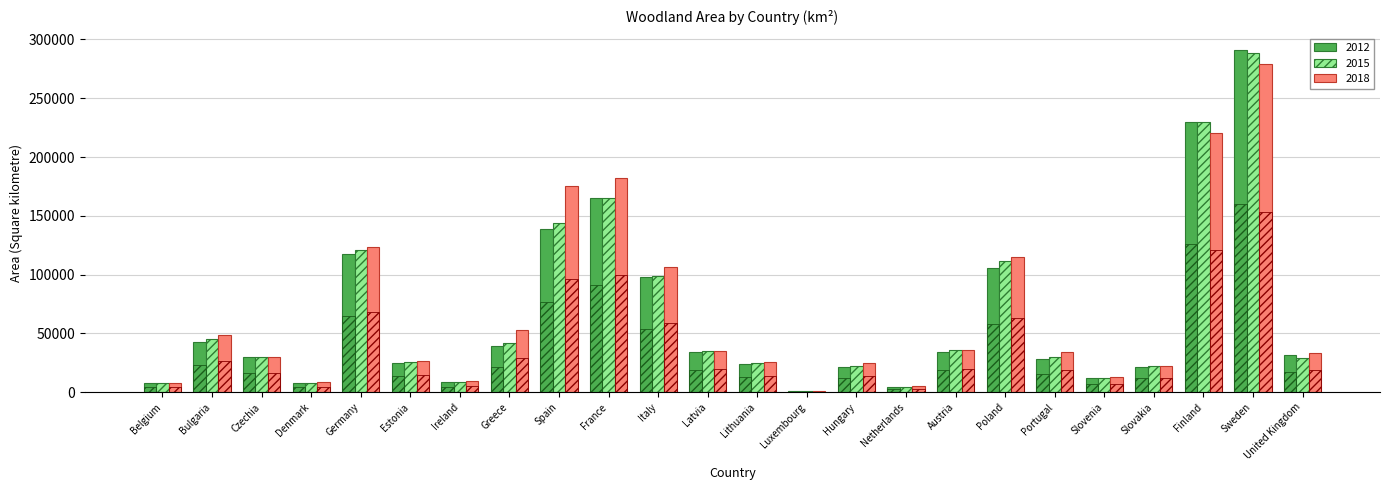

Rank the series by their average value, from highest to lowest.

2018, 2015, 2012